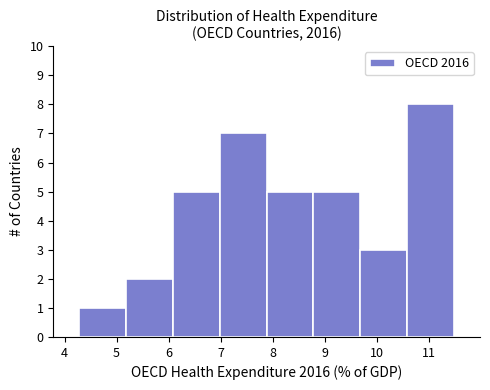

Reading left to right, transcribe this chart: for each bar, give the range it covers on the x-axis and its height. Neither the bar edges nor the heights are printed on the chart, so give them approximately, as read against the axes.

4.3 to 5.2: 1
5.2 to 6.1: 2
6.1 to 7.0: 5
7.0 to 7.9: 7
7.9 to 8.8: 5
8.8 to 9.7: 5
9.7 to 10.6: 3
10.6 to 11.5: 8